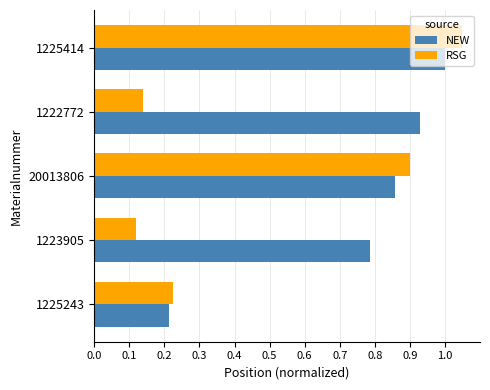

List the labels in order of NEW value, smallest first.

1225243, 1223905, 20013806, 1222772, 1225414